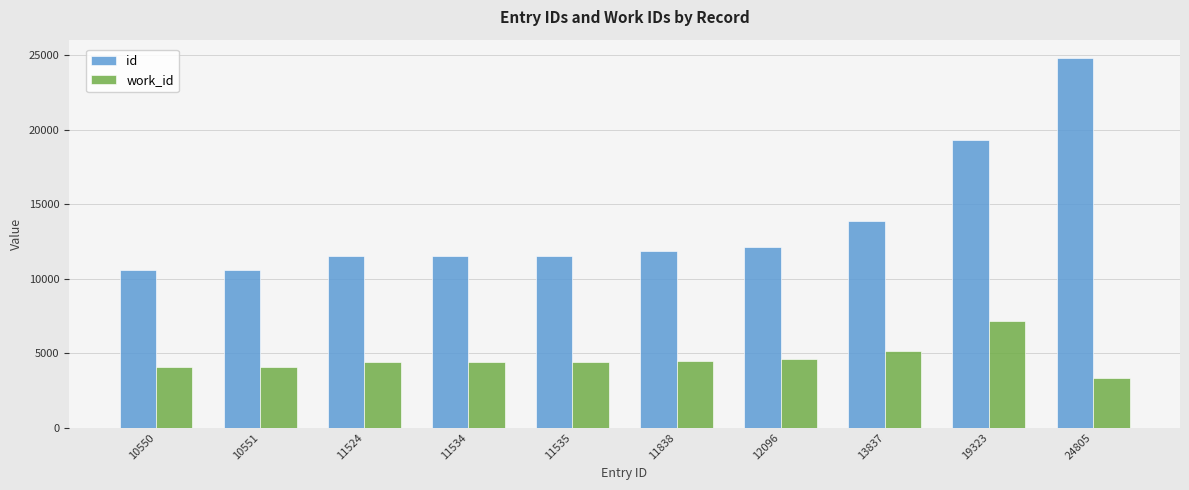

Is the value of work_id at 24805 greater than the value of id at 11524?

No